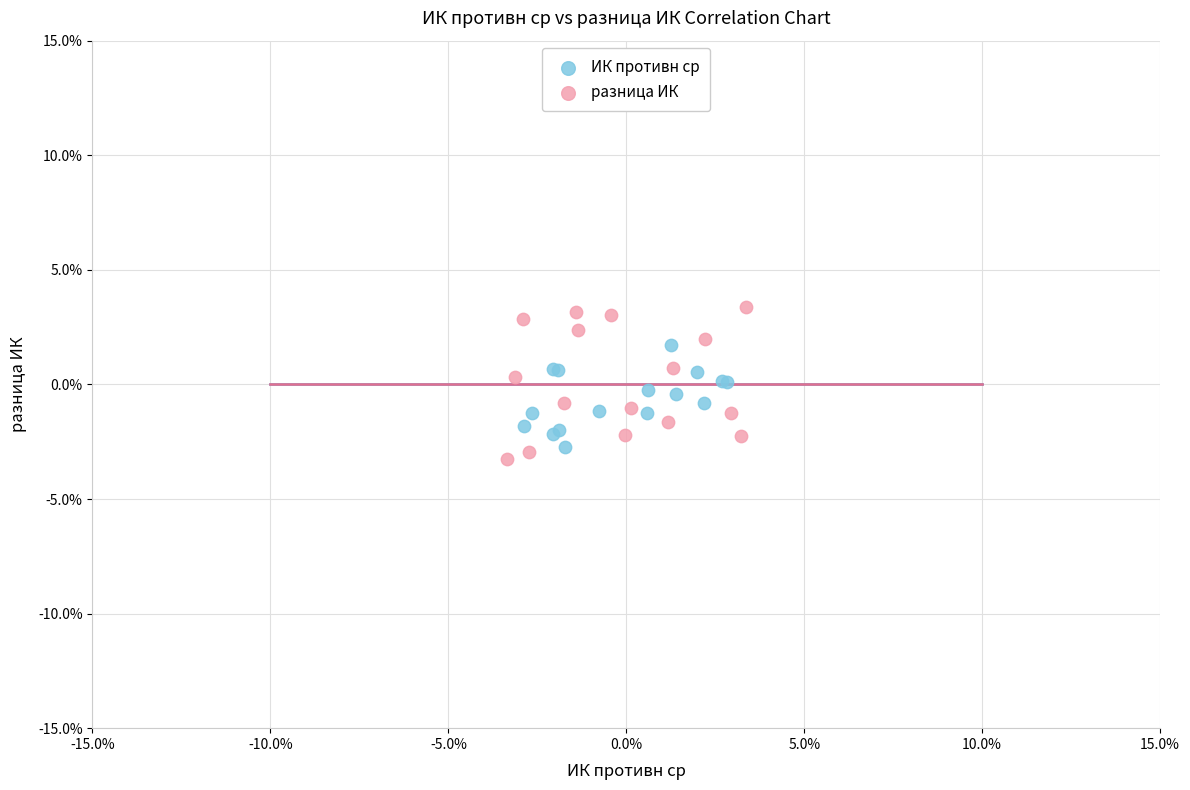

Which series reaches the minimum Y coordinate?

разница ИК